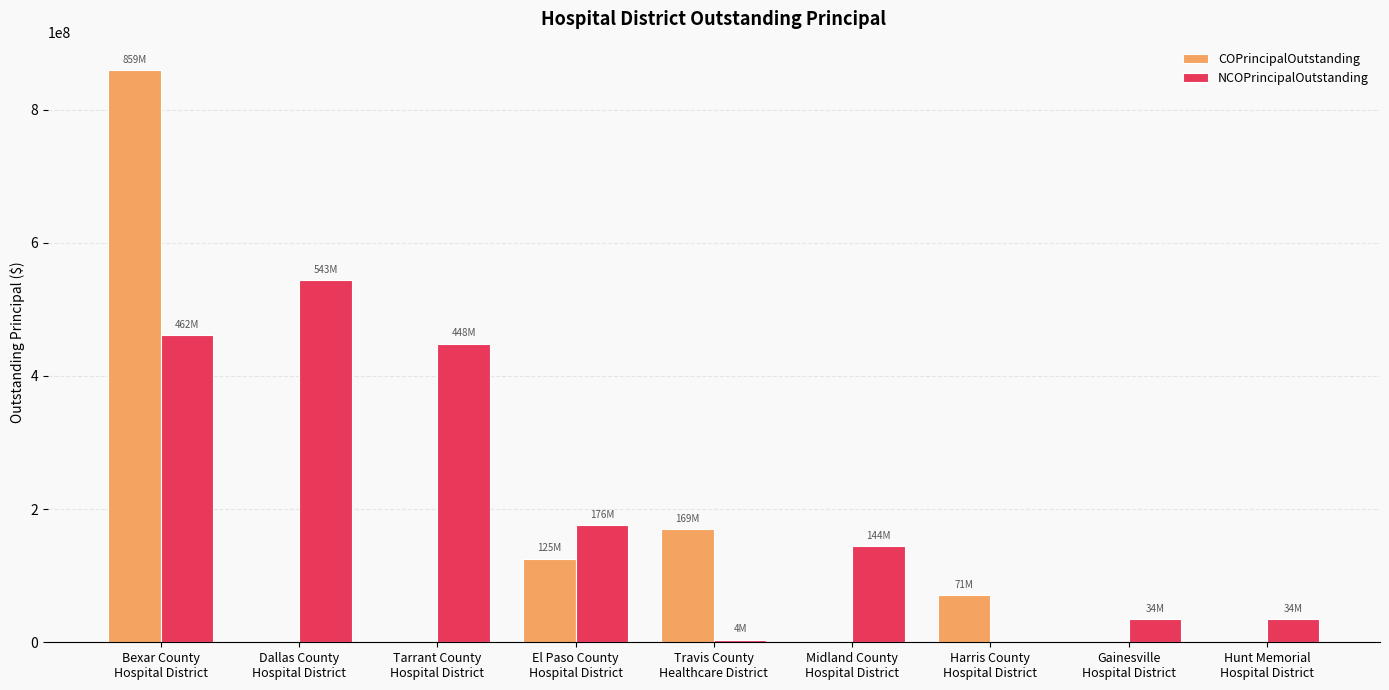

What is the average value of the COPrincipalOutstanding series?

136098333